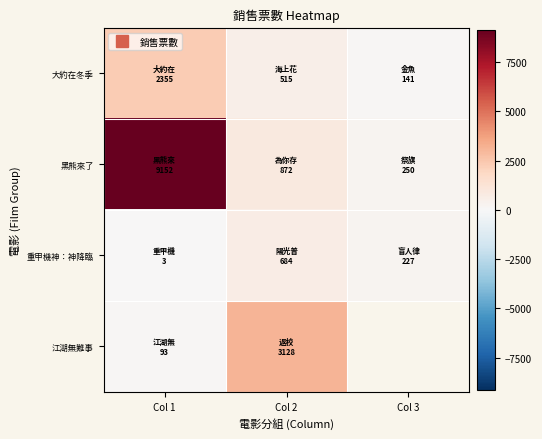

Where is 黑熊來了 nearest to the value 4701?

Col 2